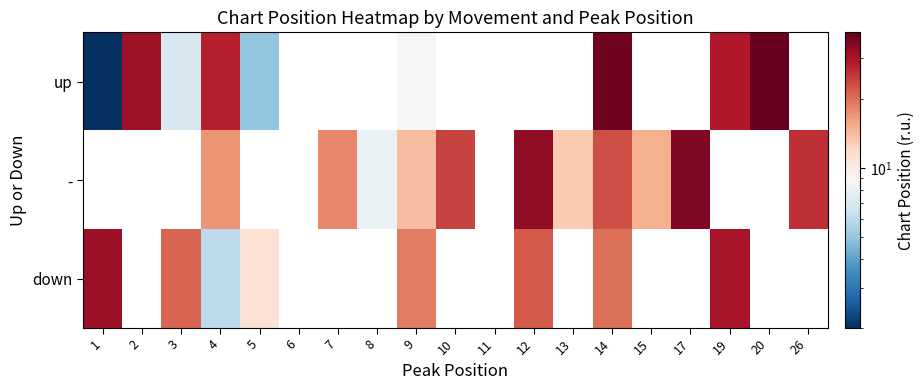

Reading left to right, what are all the values shown in this chart?

up: 1=2	2=31	3=7	4=28	5=5	6=0	7=0	8=0	9=9	10=0	11=0	12=0	13=0	14=37	15=0	17=0	19=29	20=39	26=0
-: 1=0	2=0	3=0	4=17	5=0	6=0	7=18	8=8	9=14	10=24	11=0	12=33	13=13	14=23	15=15	17=35	19=0	20=0	26=26
down: 1=32	2=0	3=21	4=6	5=11	6=0	7=0	8=0	9=19	10=0	11=0	12=22	13=0	14=20	15=0	17=0	19=30	20=0	26=0